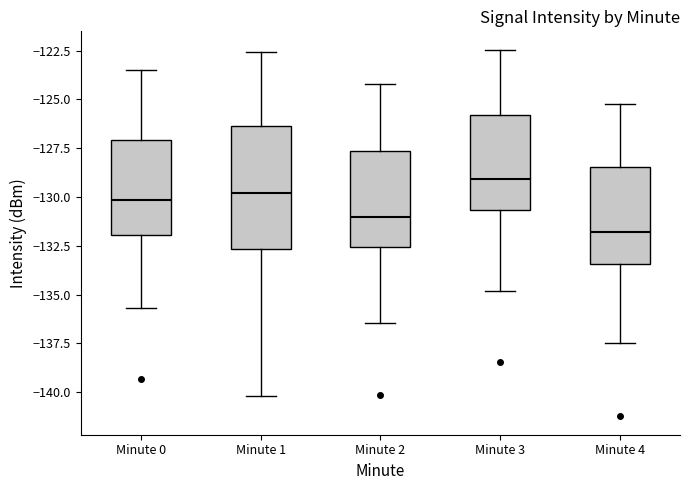

Which box has the highest median line?

Minute 3